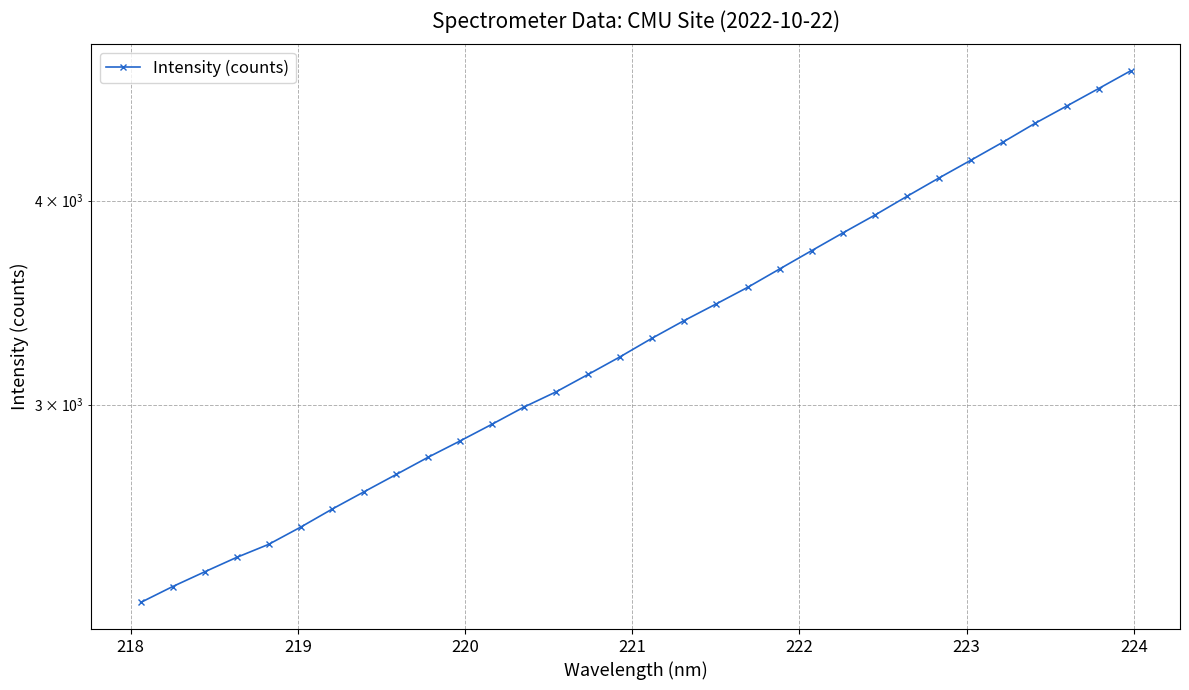

Reading right to left, list all the values displayed in this chart.

4801.8	4683.7	4569.8	4459.2	4343.1	4234.6	4129.8	4024.8	3920.2	3823.4	3727.0	3632.3	3539.6	3456.7	3376.9	3294.4	3209.3	3130.7	3055.1	2990.6	2919.2	2851.2	2786.6	2719.6	2654.6	2590.5	2524.6	2464.2	2419.4	2370.7	2322.1	2270.6